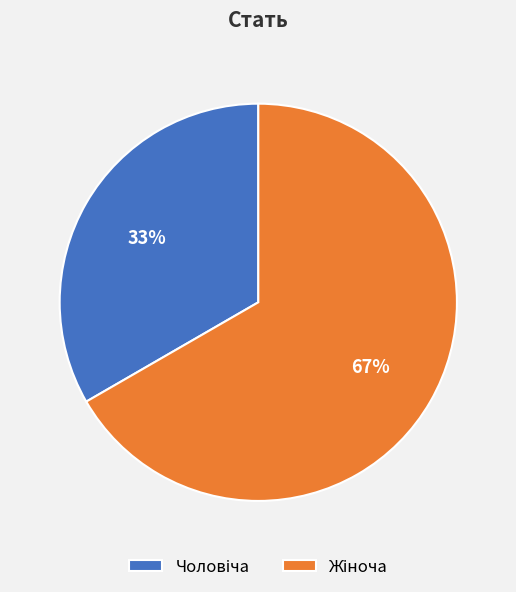

To the nearest percent, what is the average slice percentage?

50%